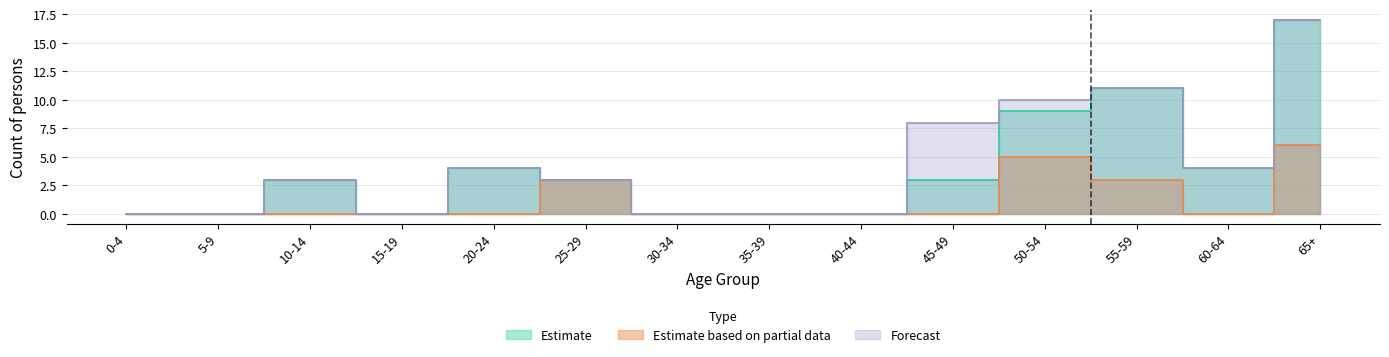

What is the difference between the maximum and minimum values in the Forecast series?

17